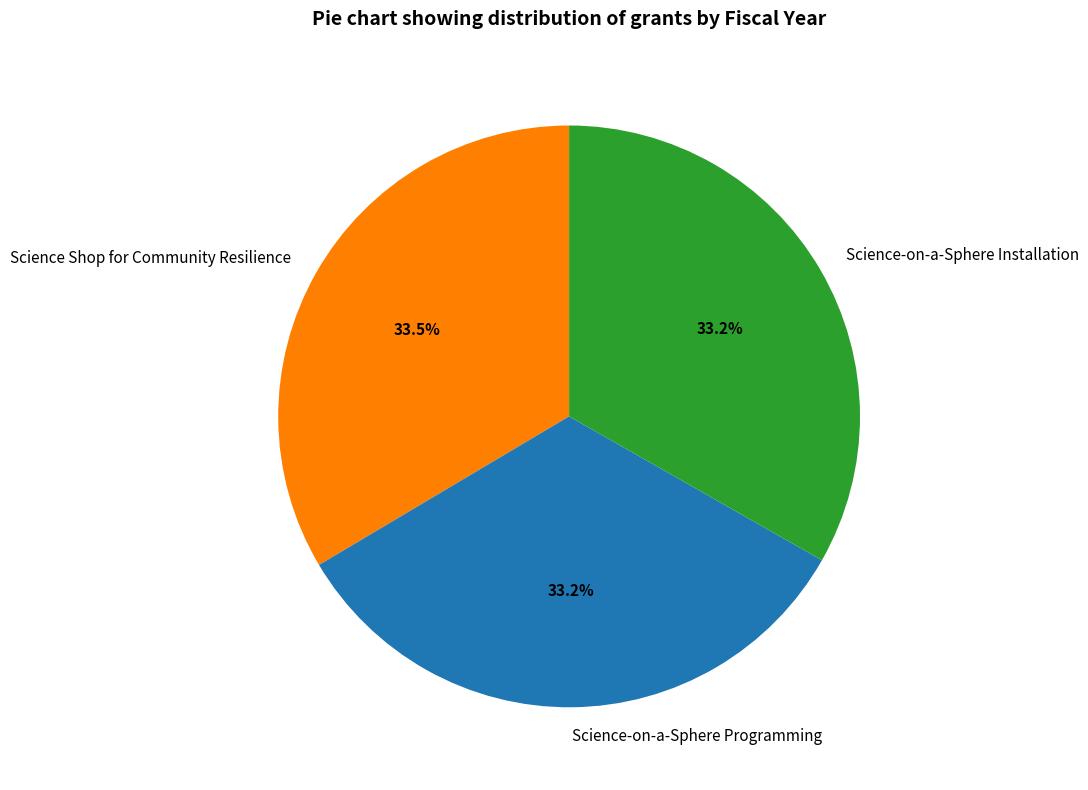

What is the total percentage of Science-on-a-Sphere Installation and Science Shop for Community Resilience?

66.8%